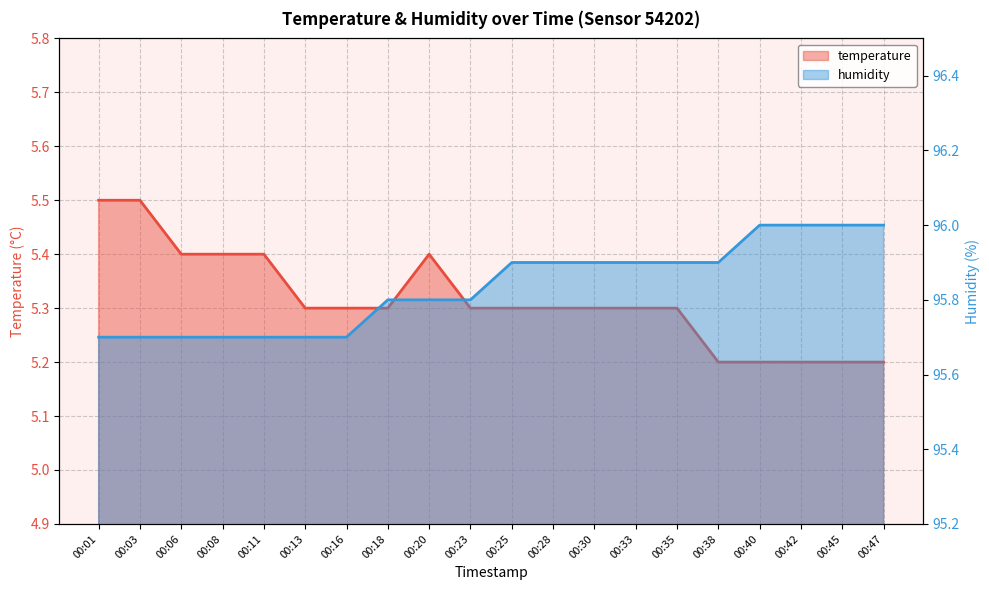

Count the number of data series in this chart.

2